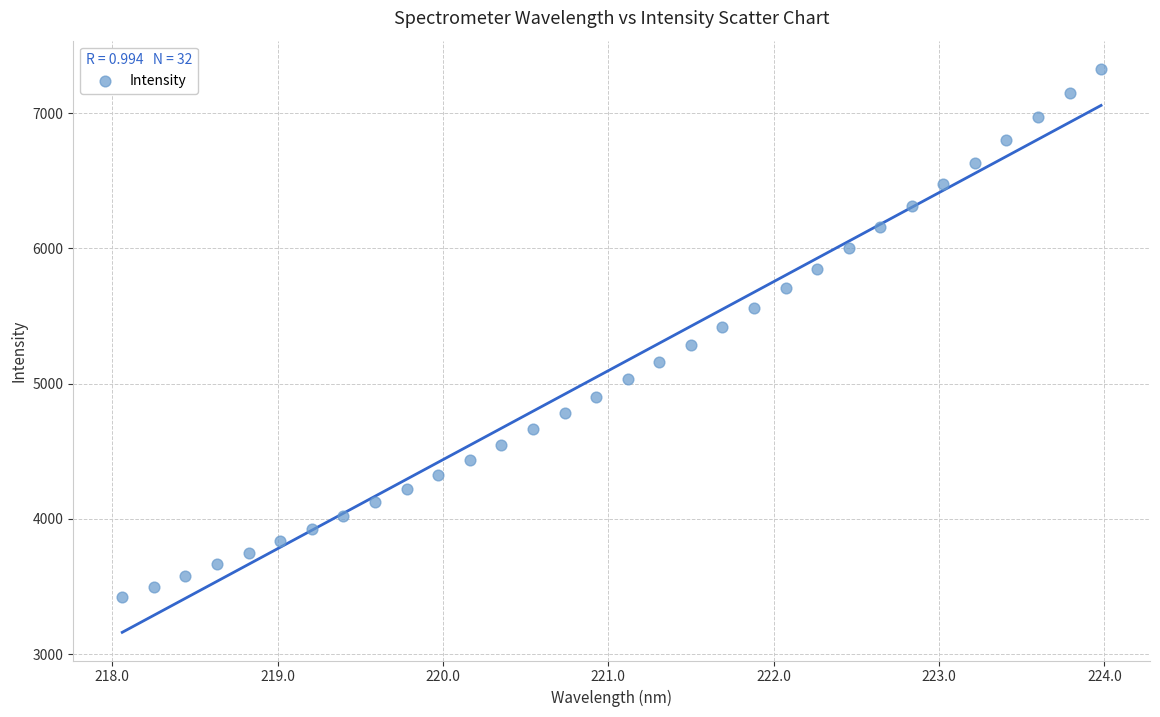

What is the range of Y values (max minus min)?

3908.6